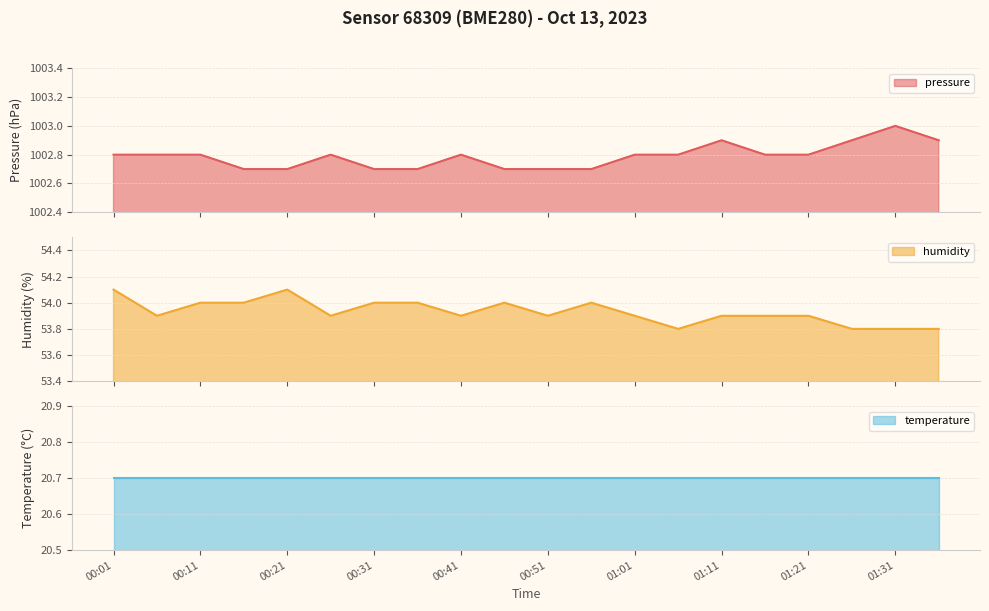

What is the value of the humidity point at the 1st from the left?

54.1